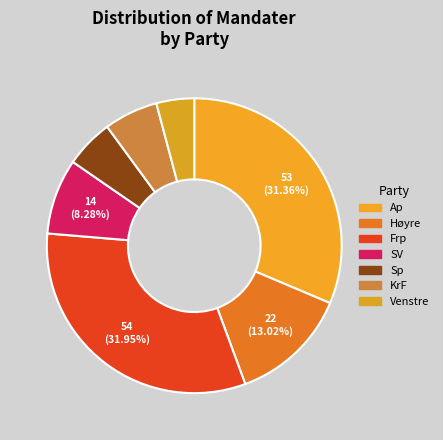

To the nearest percent, what is the difference between the Sp and Ap slice percentages?

26%